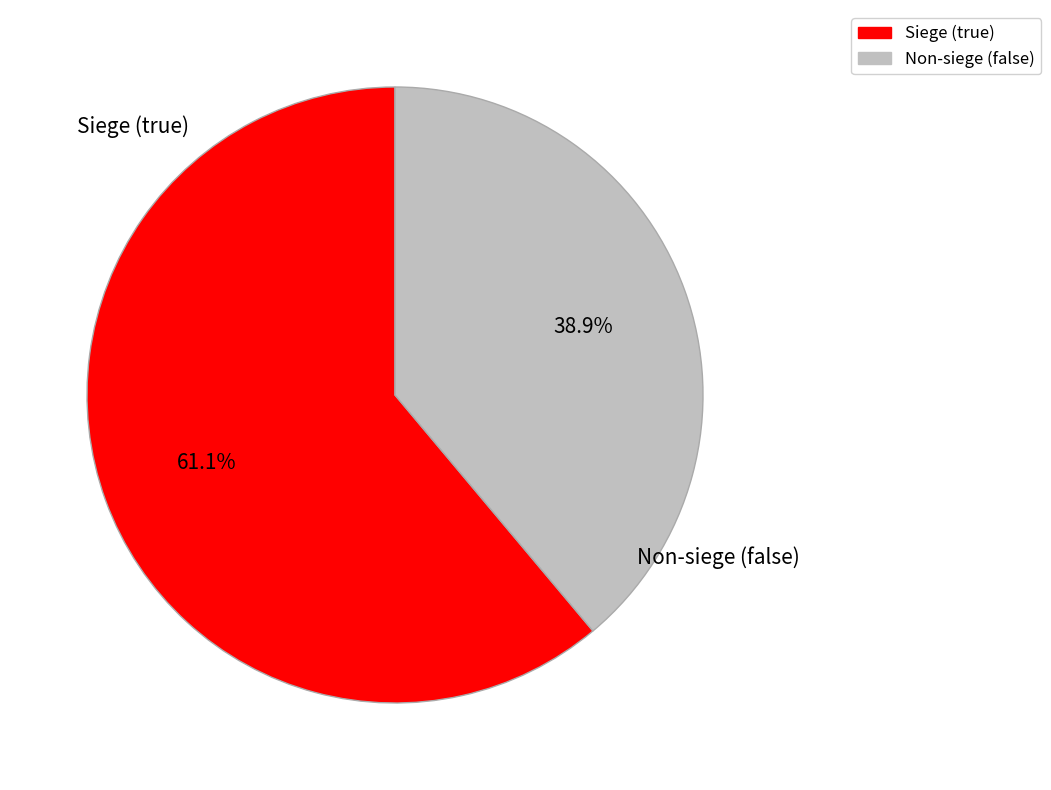

What is the ratio of the value at Siege (true) to the value at Non-siege (false)?

1.6